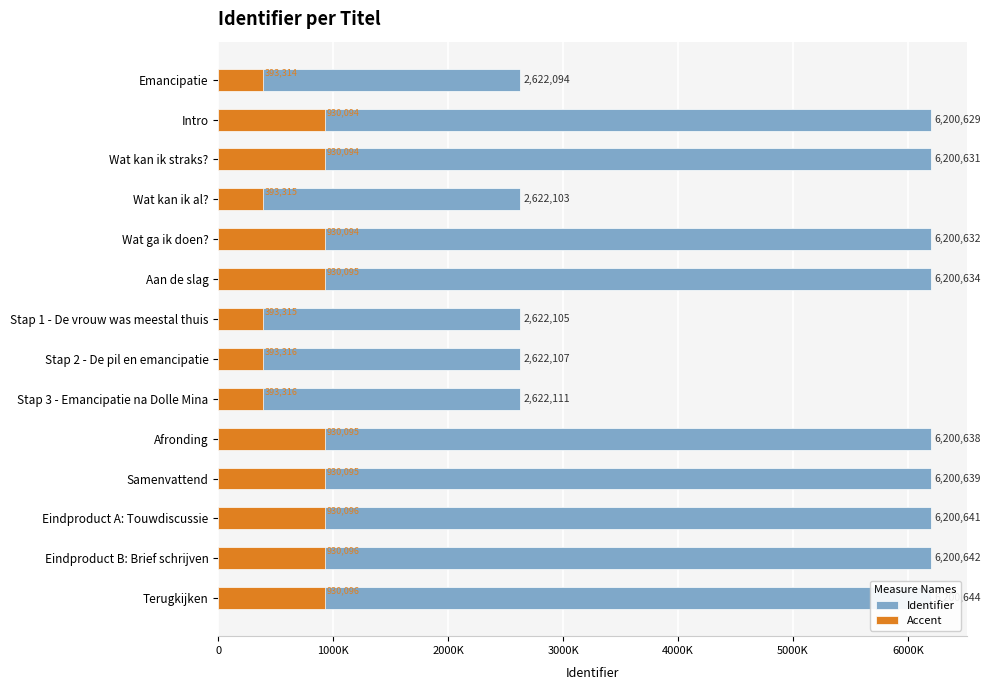

How many bars are there in total?

28